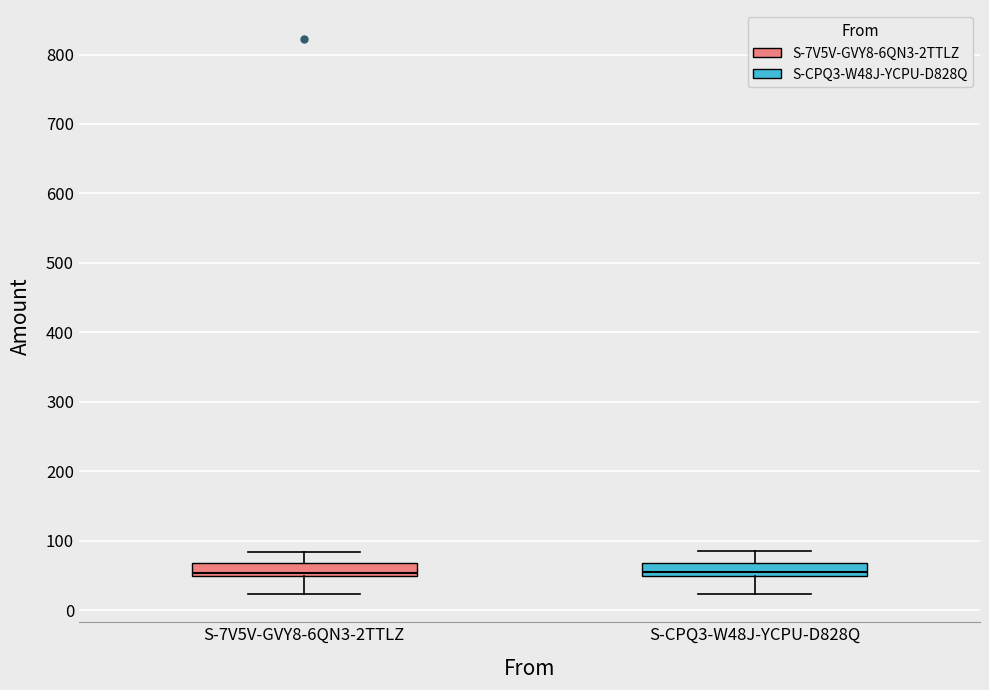

Where is the upper edge of the box for S-7V5V-GVY8-6QN3-2TTLZ on the y-axis? The values are not printed on the chart, so give them approximately, as read against the axis.

70